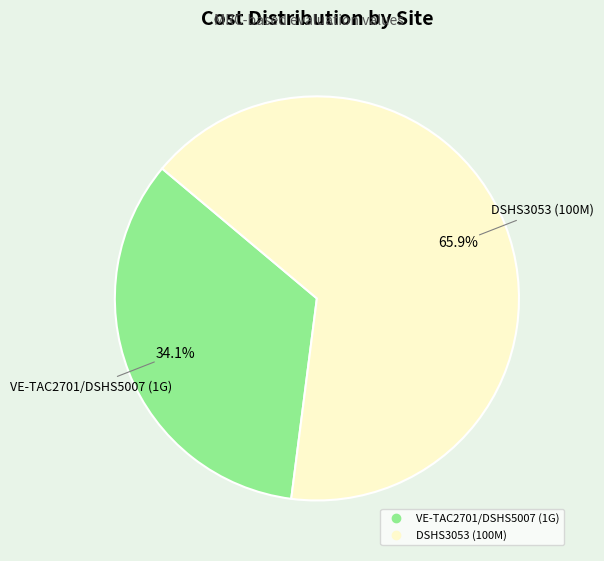

Approximately how many times larger is the value at DSHS3053 (100M) compared to VE-TAC2701/DSHS5007 (1G)?

1.9